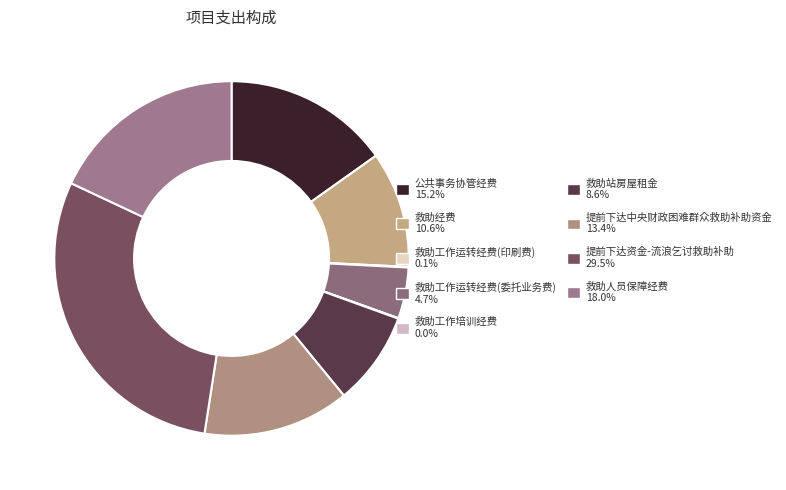

Which category has the biggest portion of the pie?

提前下达资金-流浪乞讨救助补助